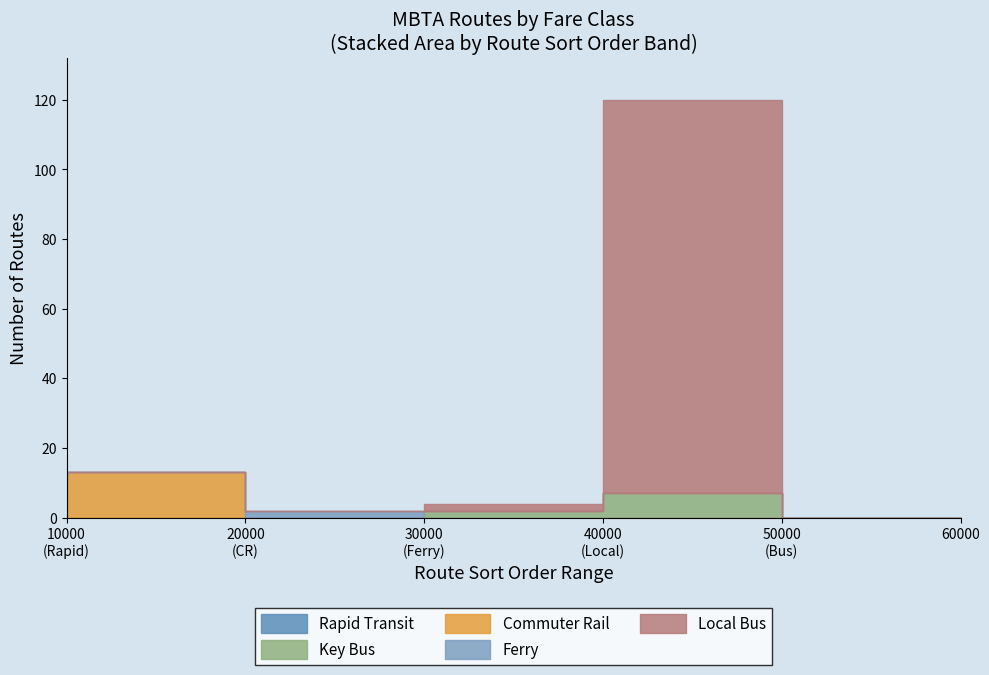

What is the difference between the maximum and minimum values in the route_type_2 series?

13